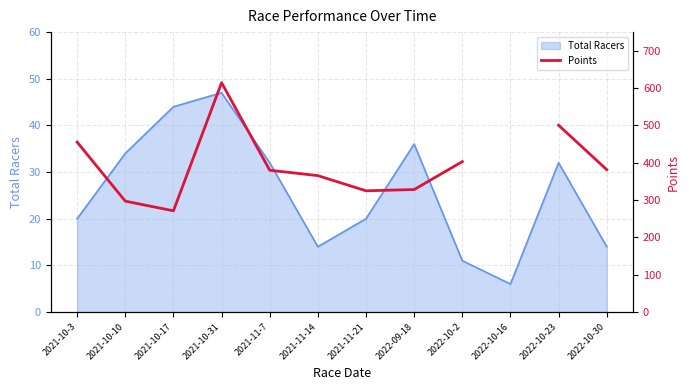

The Total Racers series shows 32 at 2021-11-7. True or false?

True